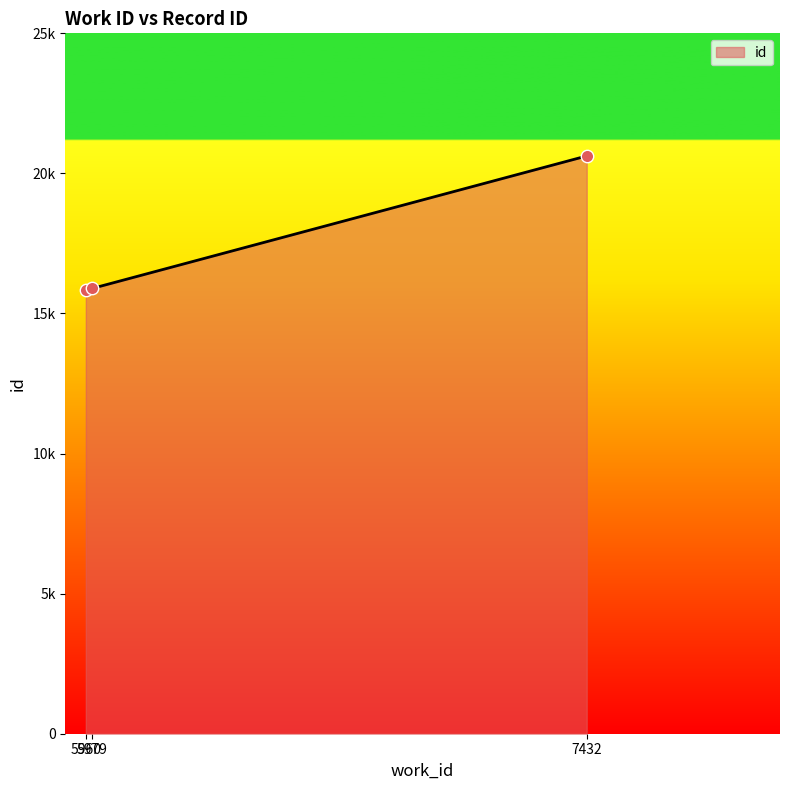

Between 5979 and 7432, which is larger?

7432